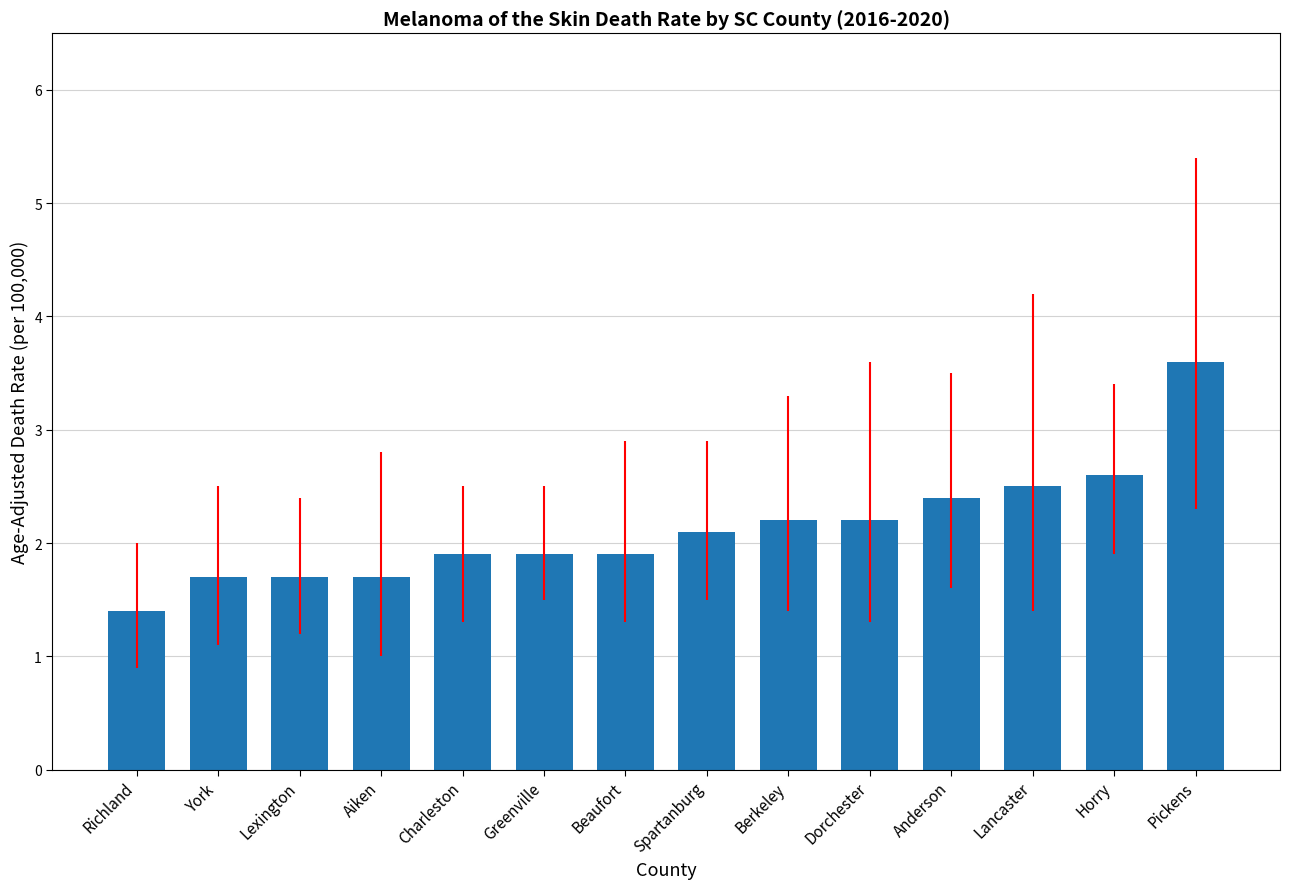

Does the chart contain stacked bars?

No